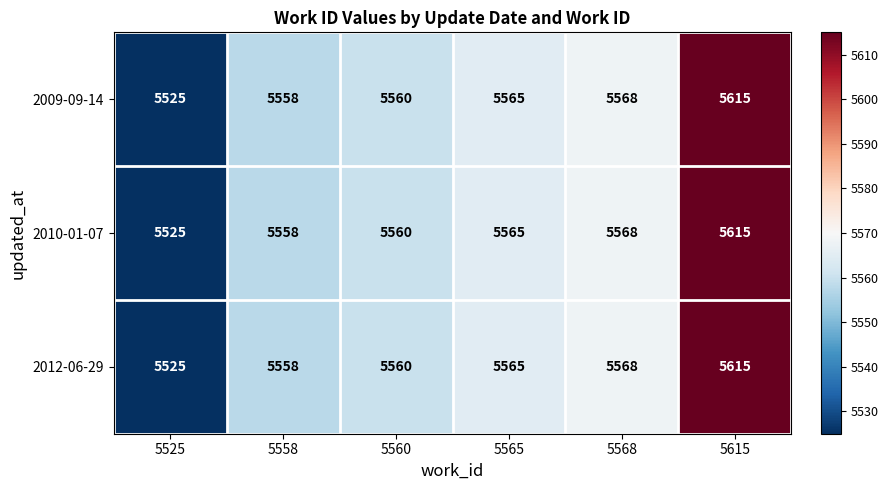

What is the approximate value of 2012-06-29 at 5560, to the nearest 5?

5560